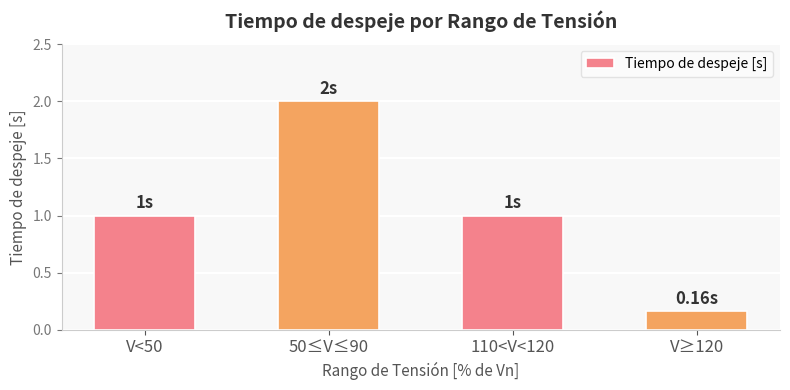

At which category does the chart reach its peak across all series?

50≤V≤90